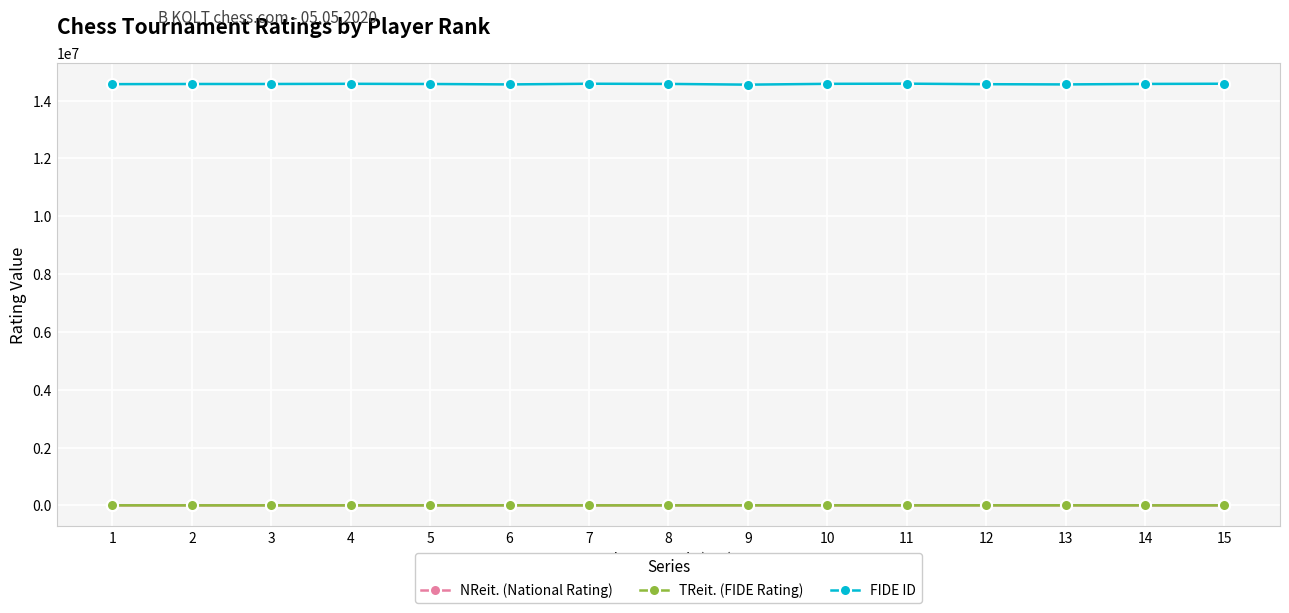

Which series has the largest total across all categories?

FIDE ID